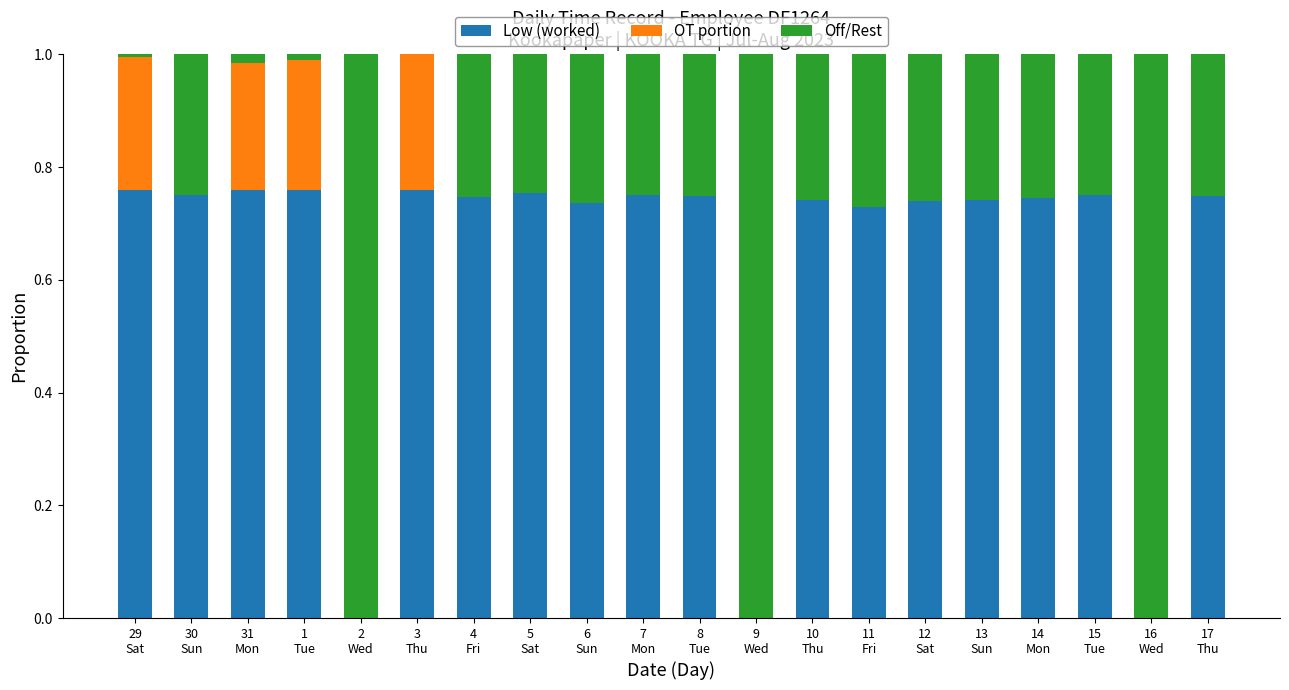

How many OT portion values are between 0 and 1?

20